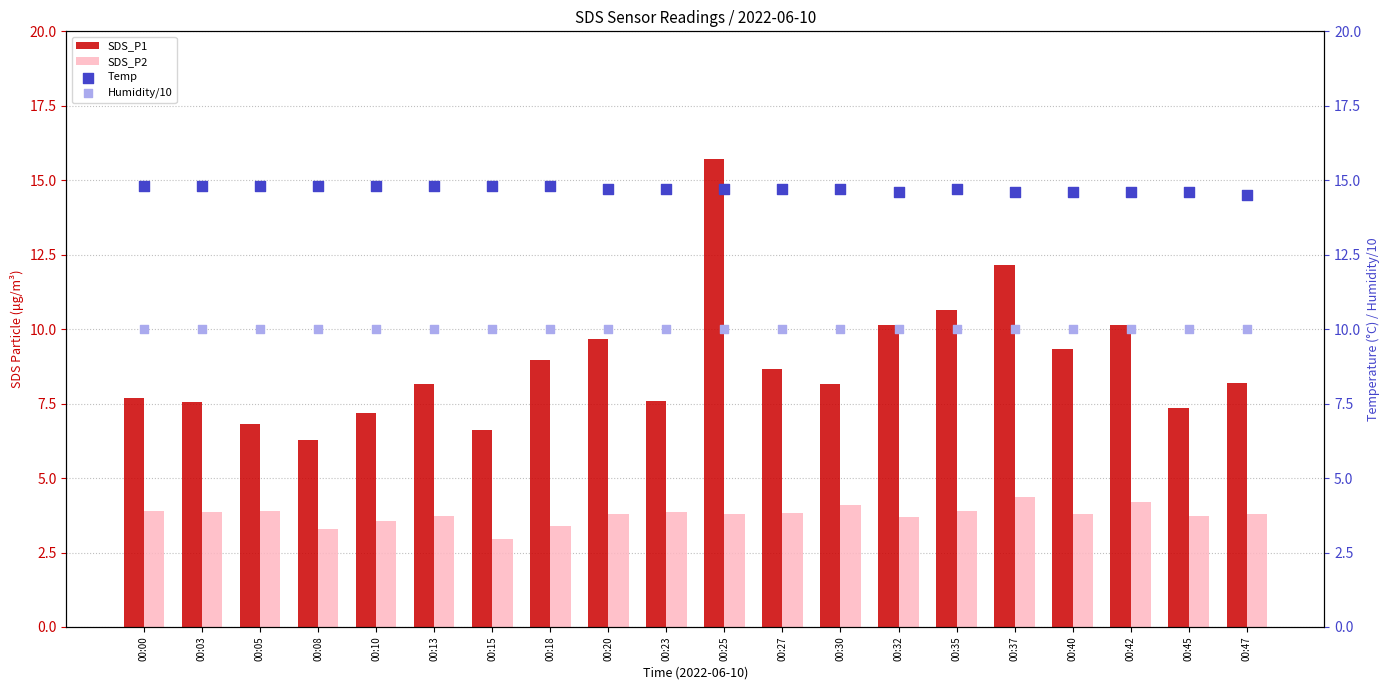

What are all the series names shown in the legend?

SDS_P1, SDS_P2, Temp, Humidity/10